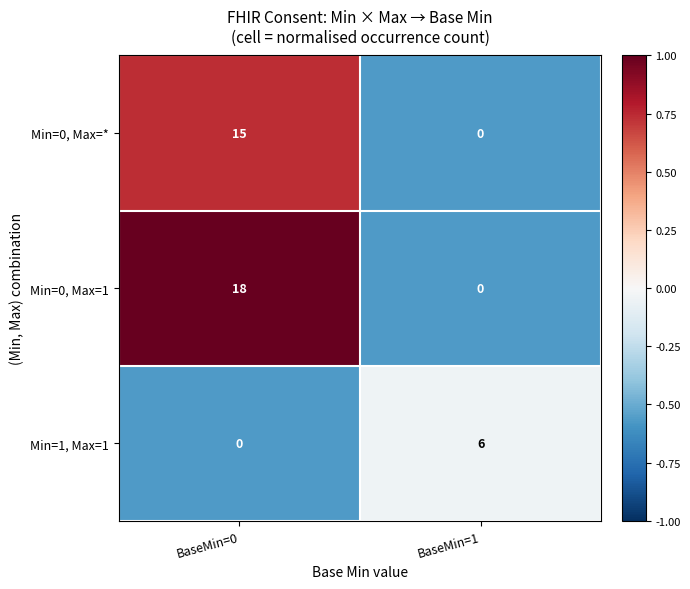

The Min=0, Max=* series shows -8 at BaseMin=1. True or false?

False